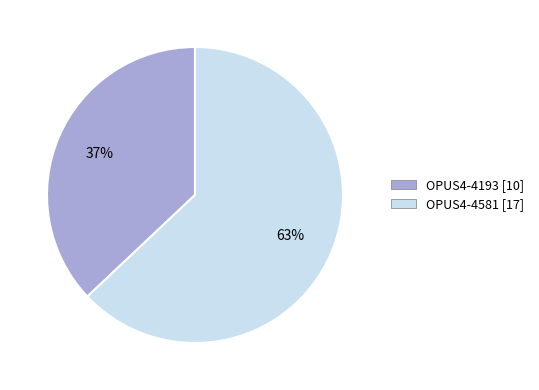

Which has a higher value, OPUS4-4581 or OPUS4-4193?

OPUS4-4581